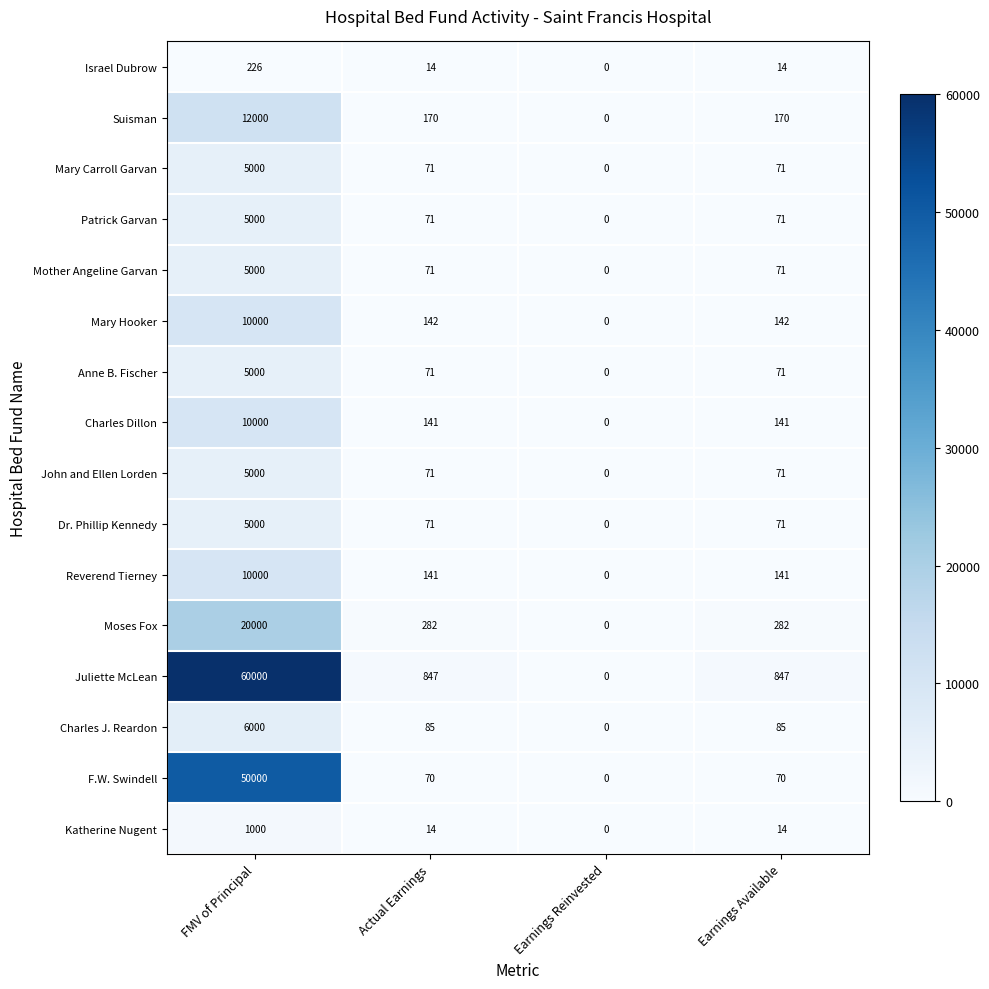

Where does the Katherine Nugent series first go above 14?

FMV of Principal